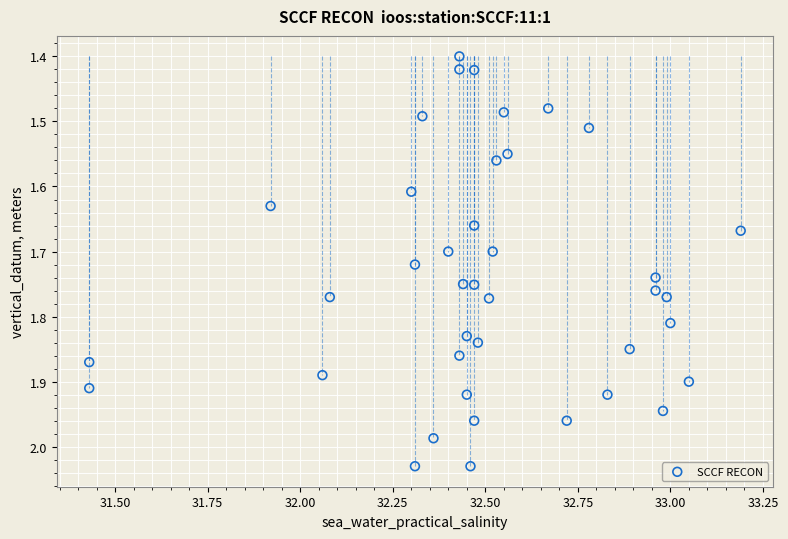

What is the range of Y values (max minus min)?

0.6